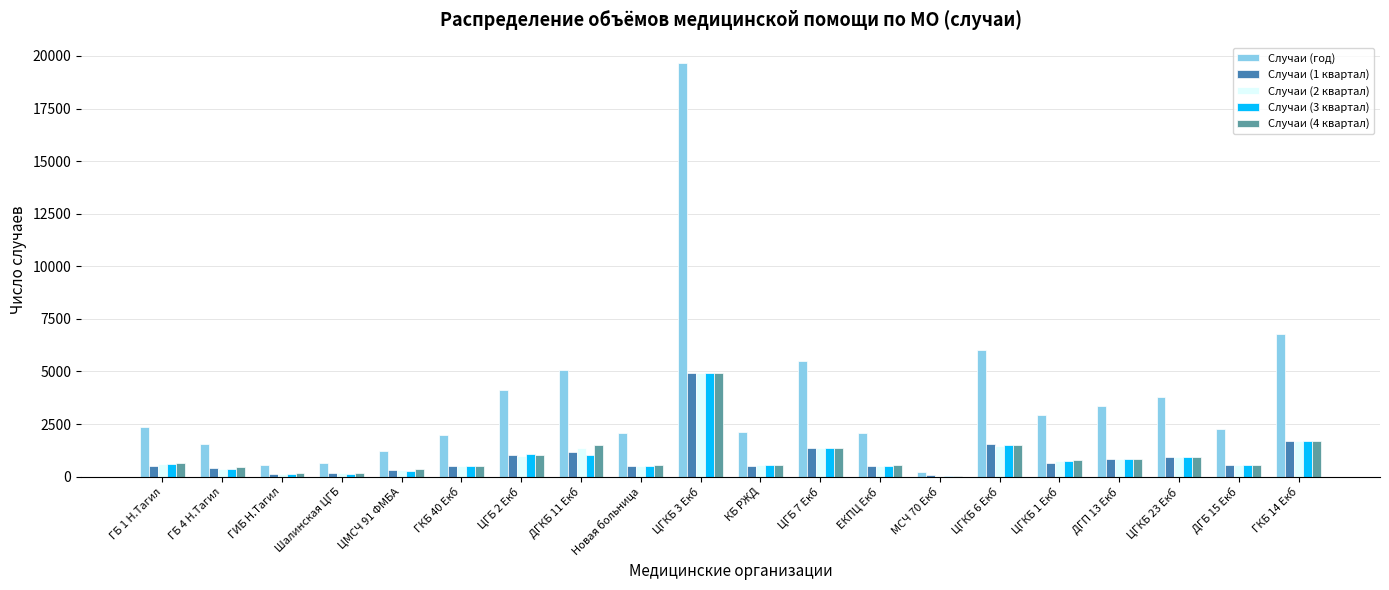

What is the difference between the Случаи (3 квартал) values at ГКБ 14 Екб and ЦГКБ 1 Екб?

967